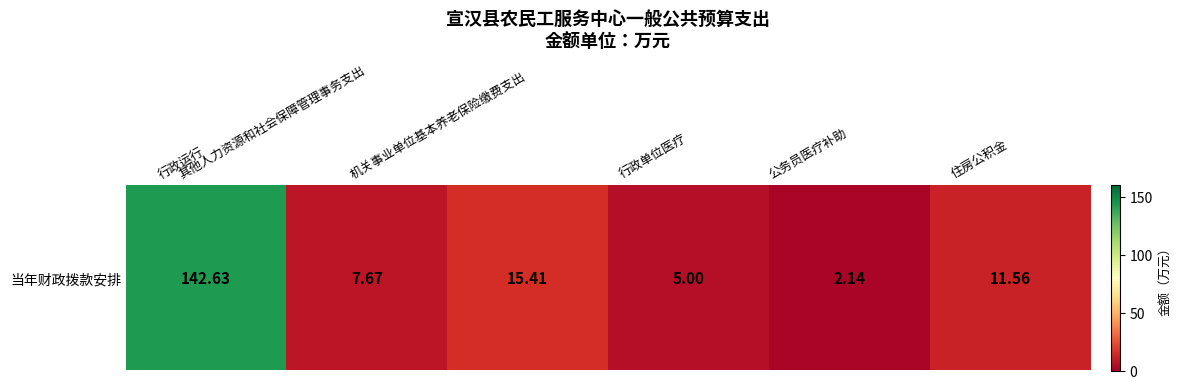

Is it true that the value at 行政运行 is 45.2?

False